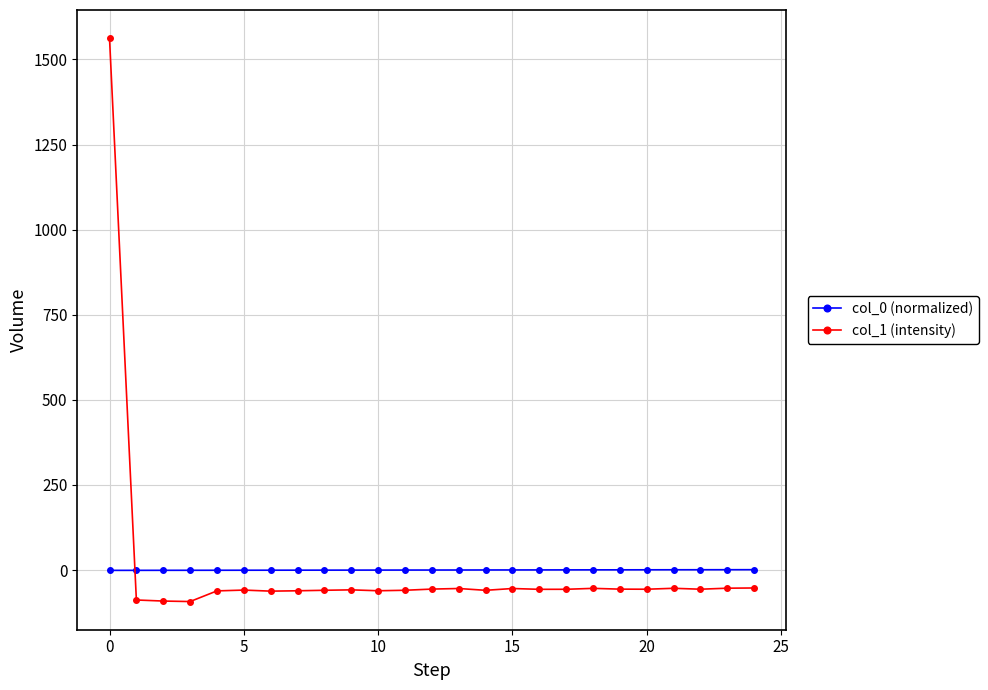

What is the sum of all col_1 (intensity) values?

89.3